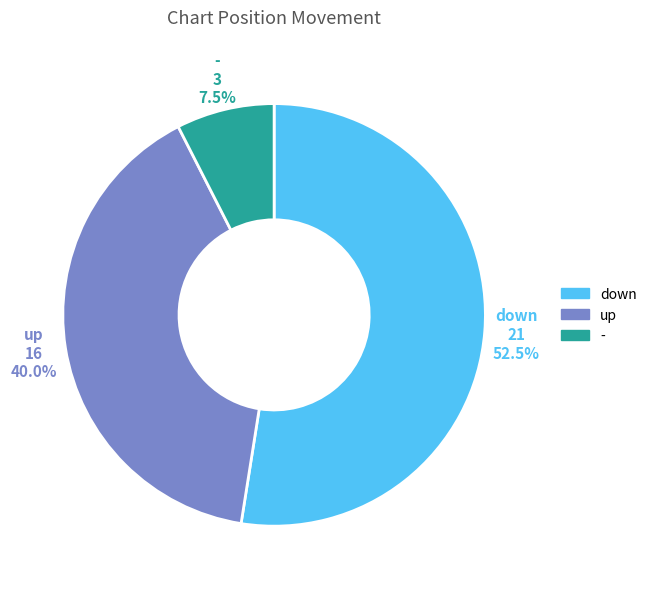

What percentage do - and down together represent?

60.0%